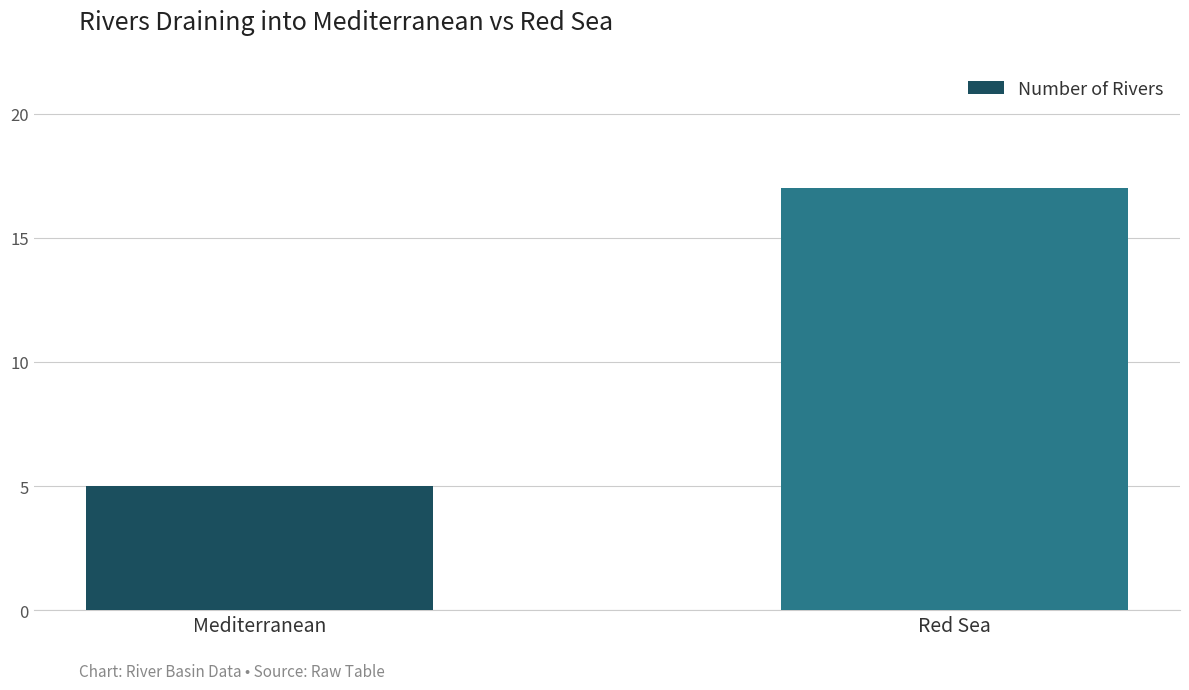

What is the minimum value shown in the chart?

5